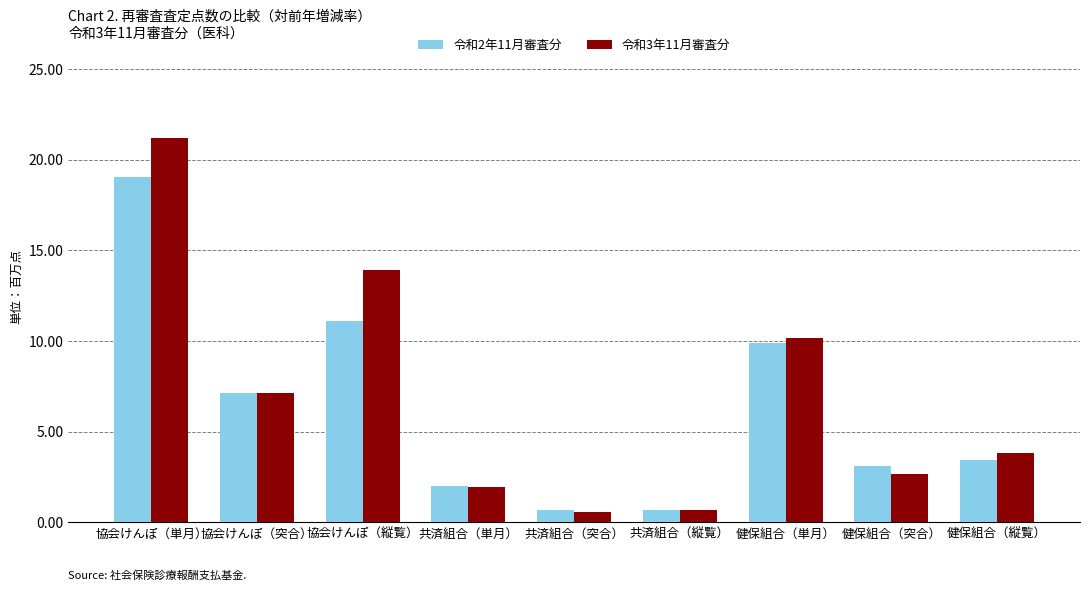

What position from the right is 協会けんぽ（縦覧）?

7